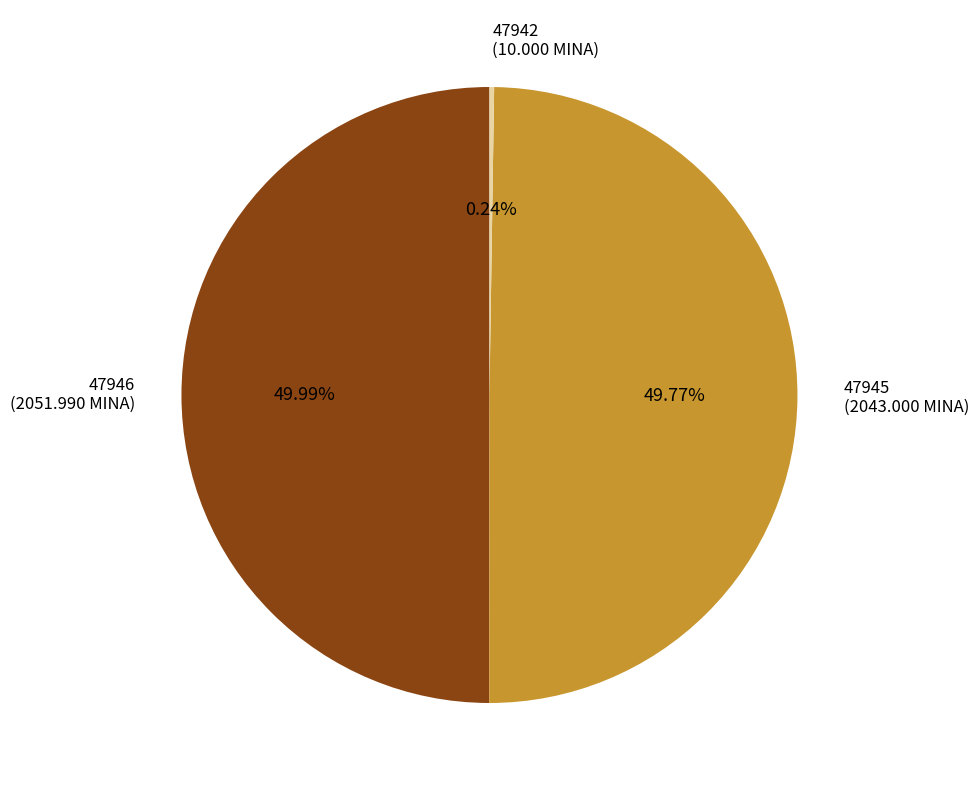

Is the sum of 47946 (2051.990 MINA) and 47945 (2043.000 MINA) greater than half?

Yes